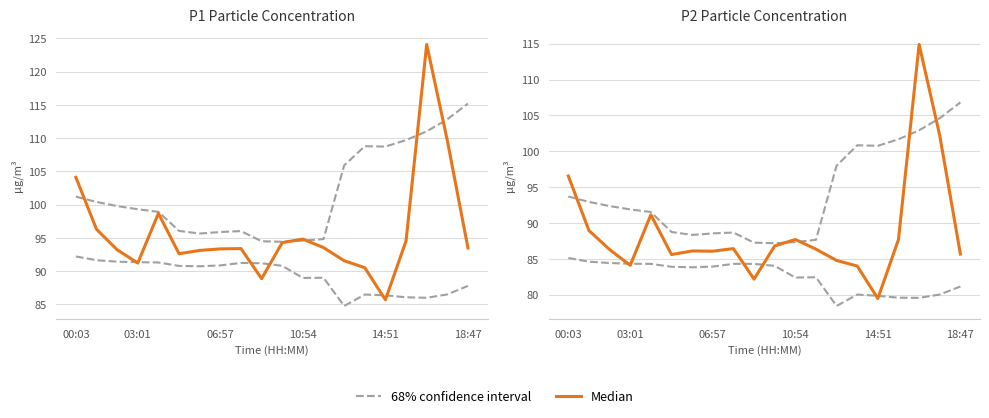

Which series has the largest total across all categories?

68% confidence interval